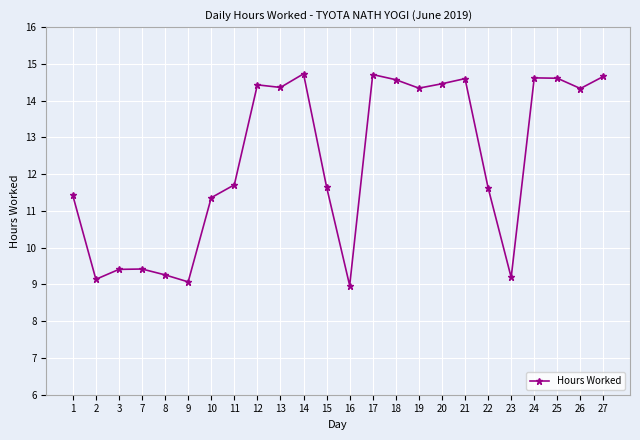

True or false: the data has more than 2 interior local peaks.

True